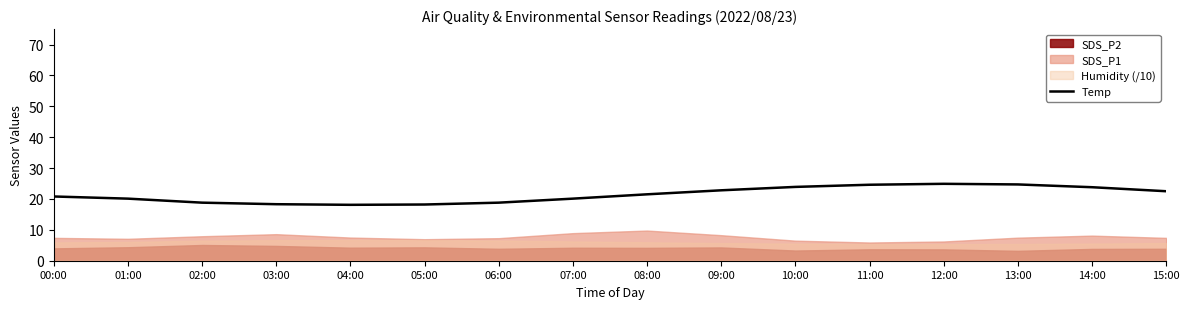

Is it true that Temp equals 28.0 at 01:00?

False